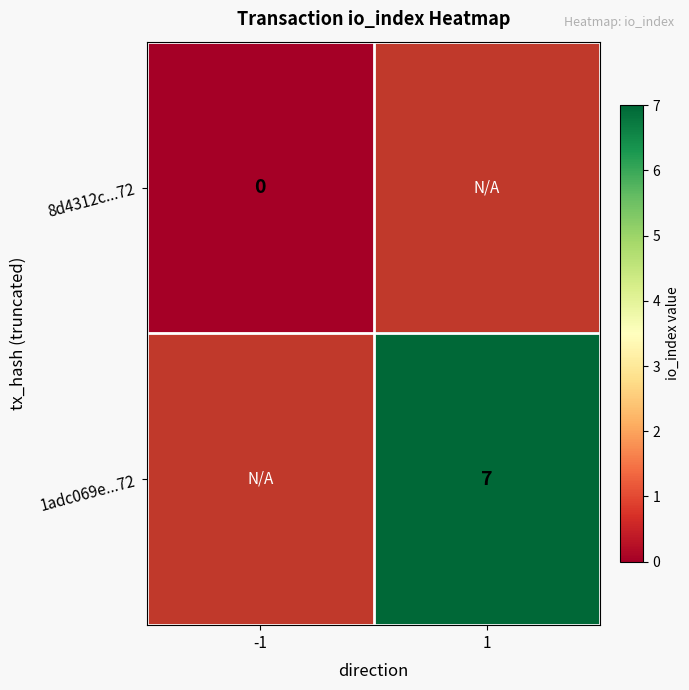

True or false: 1adc069e...72 has a value of 10 at 1.

False